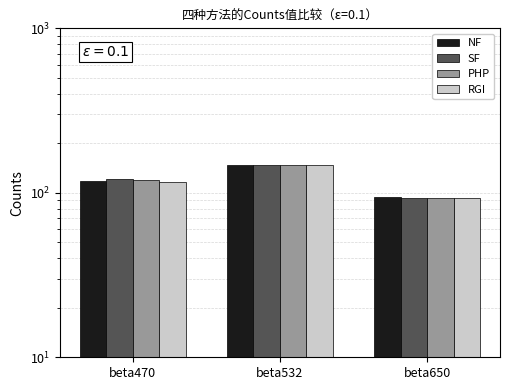

Between beta470 and beta650, which series saw the biggest shift?

SF